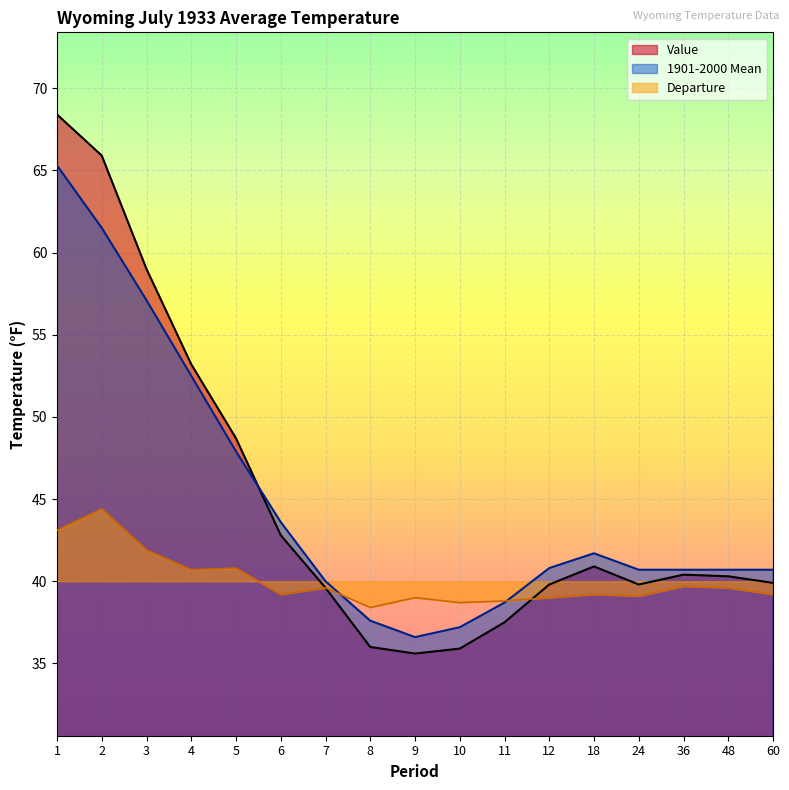

Where is the first local minimum for Departure?

4